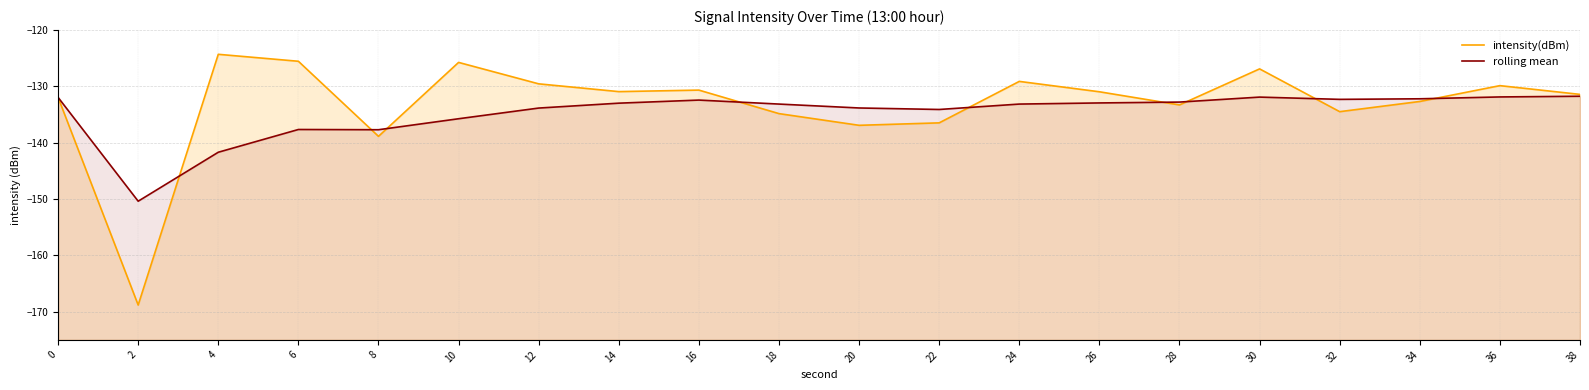

Which category has the highest value in the rolling mean series?

38